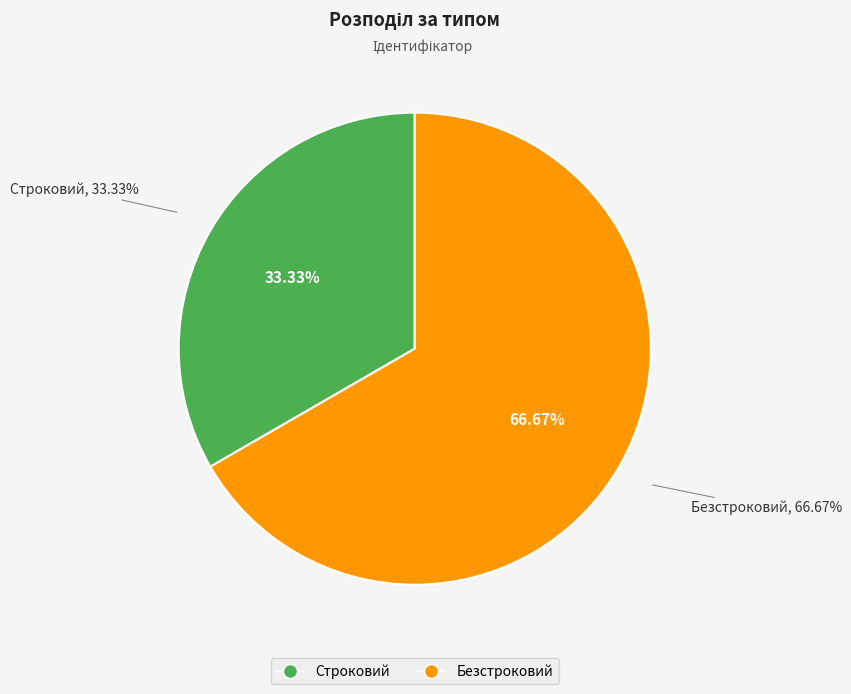

To the nearest percent, what is the average slice percentage?

50%